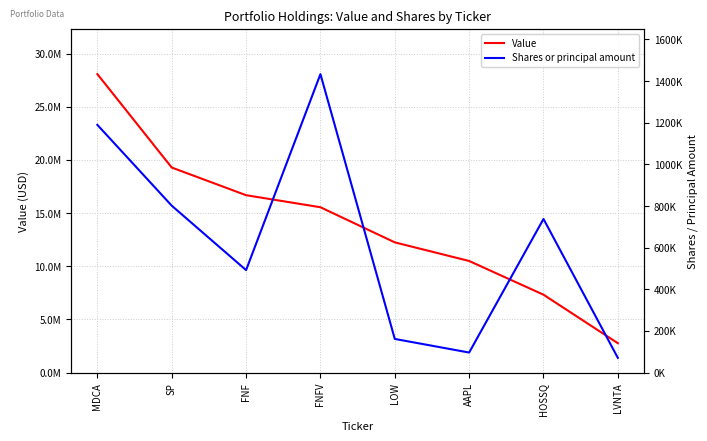

How many lines are shown in the chart?

2